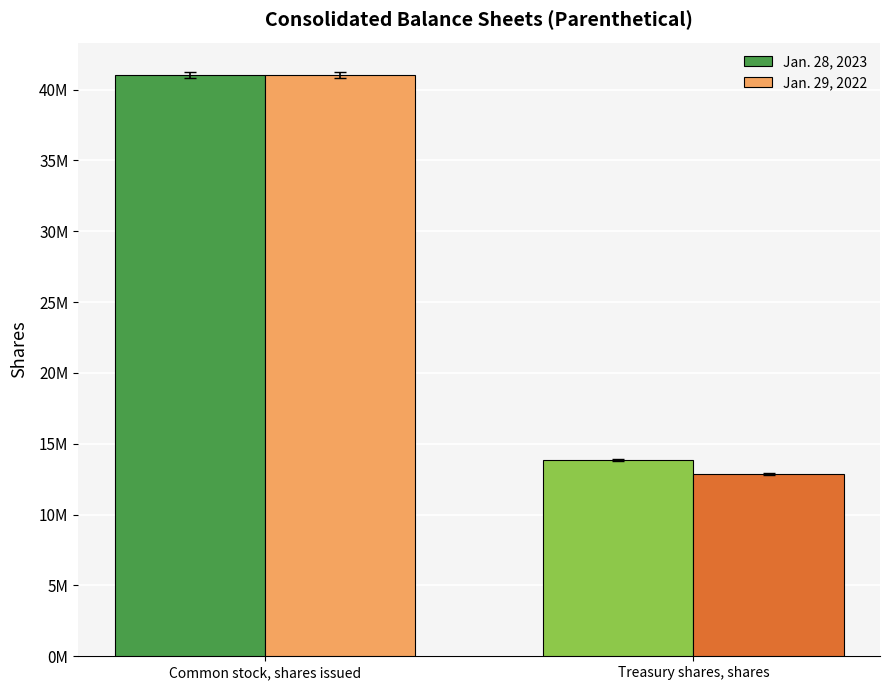

What is the sum of the Jan. 29, 2022 values at Treasury shares, shares and Common stock, shares issued?

53931979